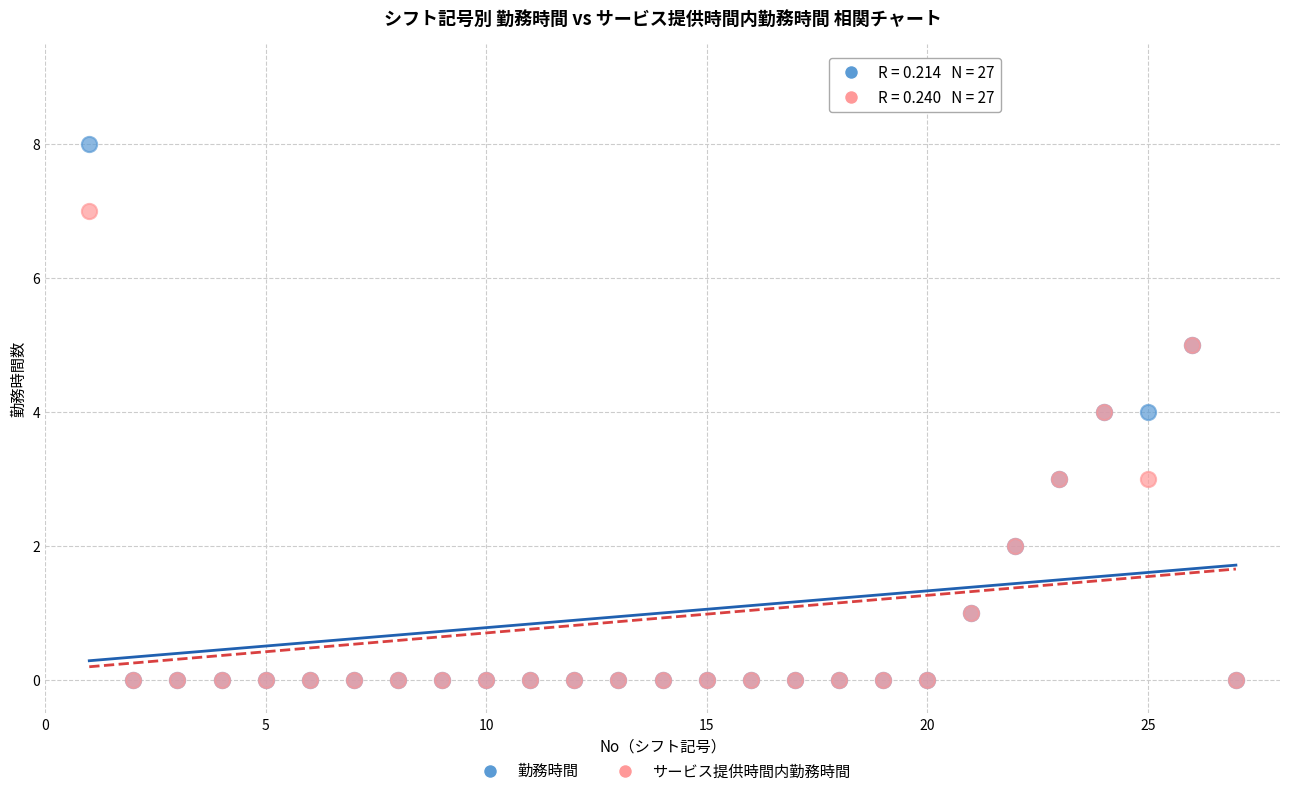

What are all the series names shown in the legend?

勤務時間, サービス提供時間内勤務時間